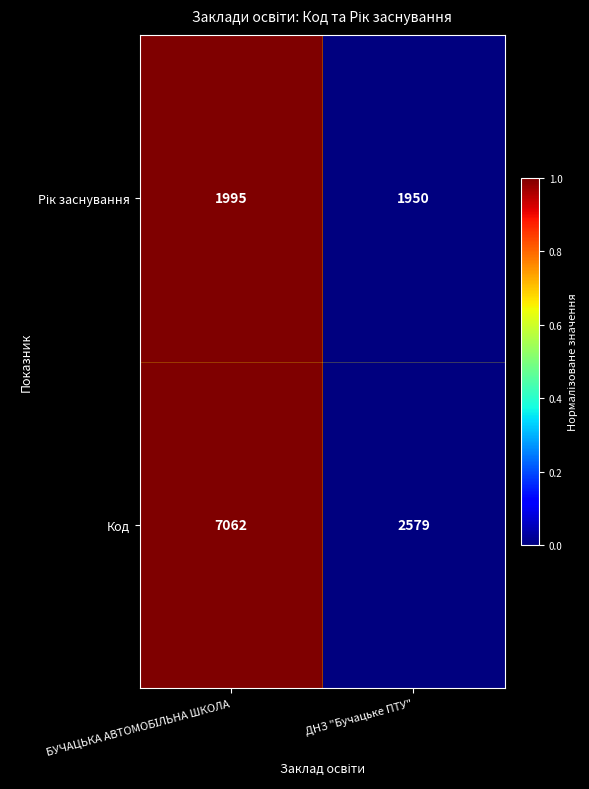

What is the difference between the highest and lowest values at ДНЗ "Бучацьке ПТУ"?

629